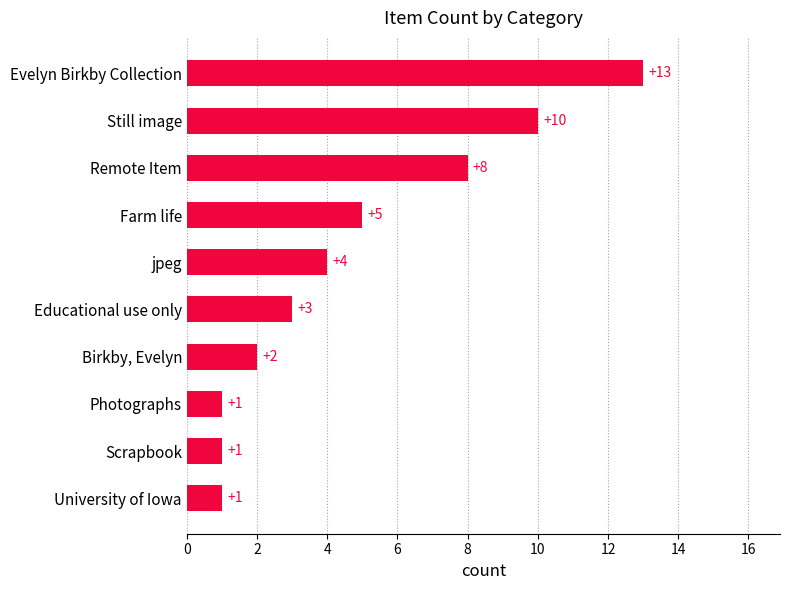

Approximately how many times larger is the value at Remote Item compared to Educational use only?

2.7